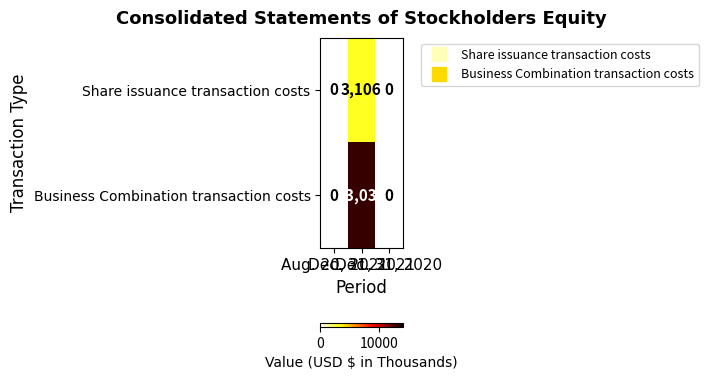

Which series has the largest total across all categories?

Business Combination transaction costs